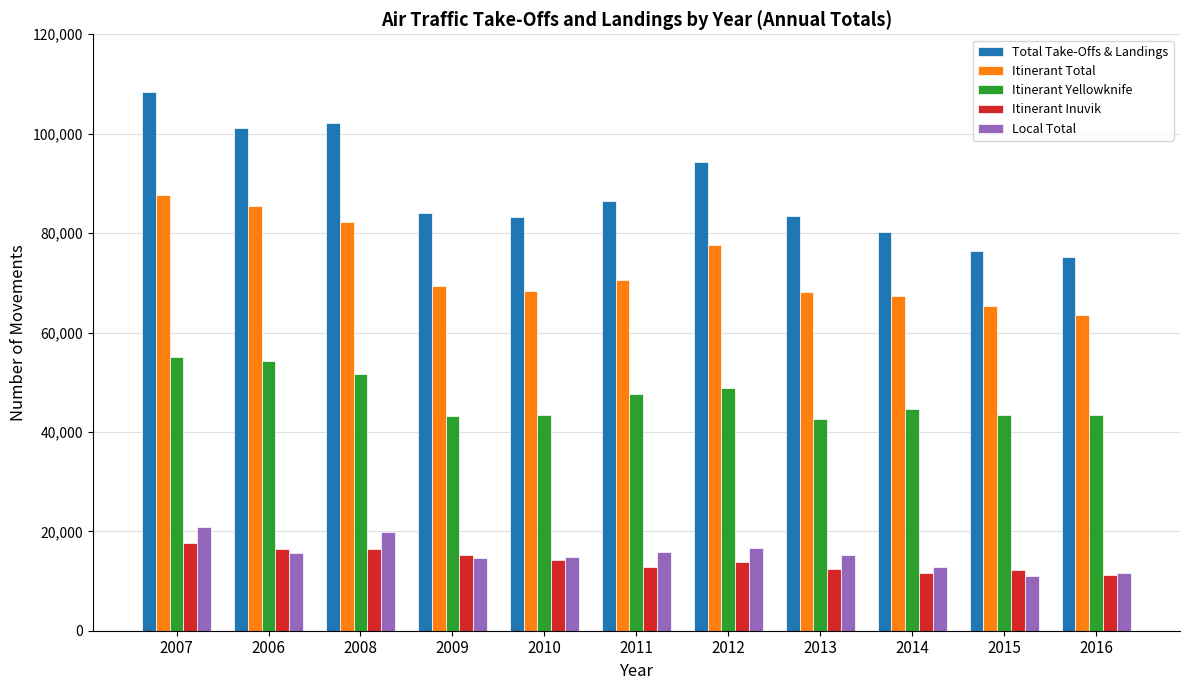

Which series changed the most between 2006 and 2011?

Itinerant Total